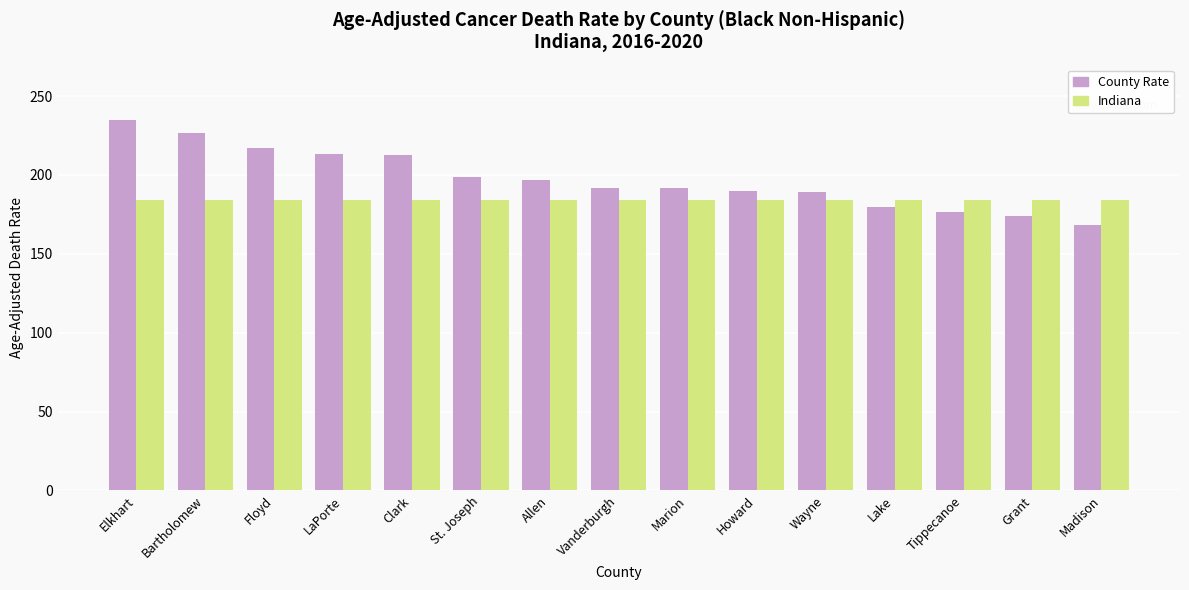

Read the Indiana value at Wayne.

184.3